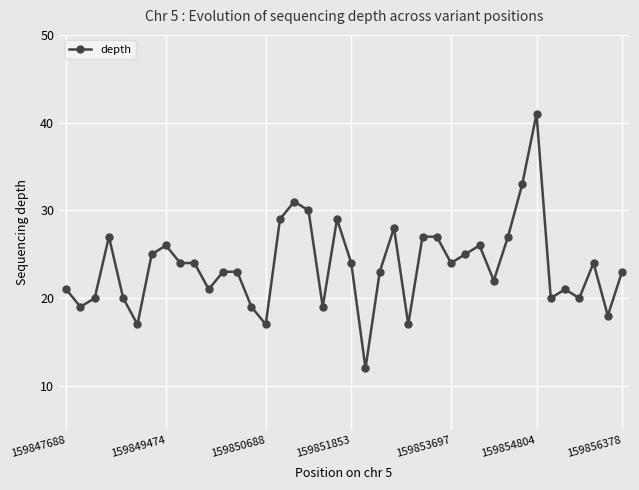

True or false: the data has more than 2 interior local peaks.

True